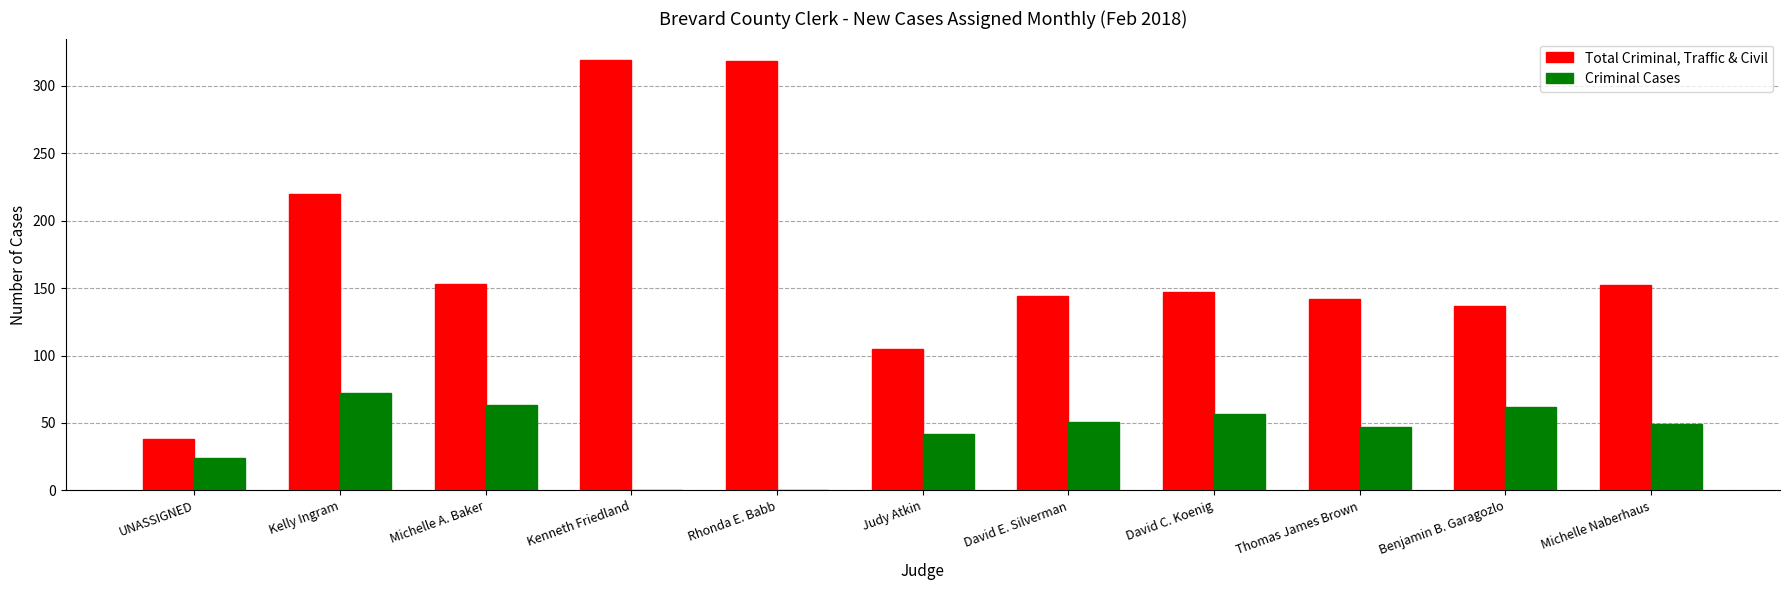

Where is Criminal Cases nearest to the value 36?

Judy Atkin